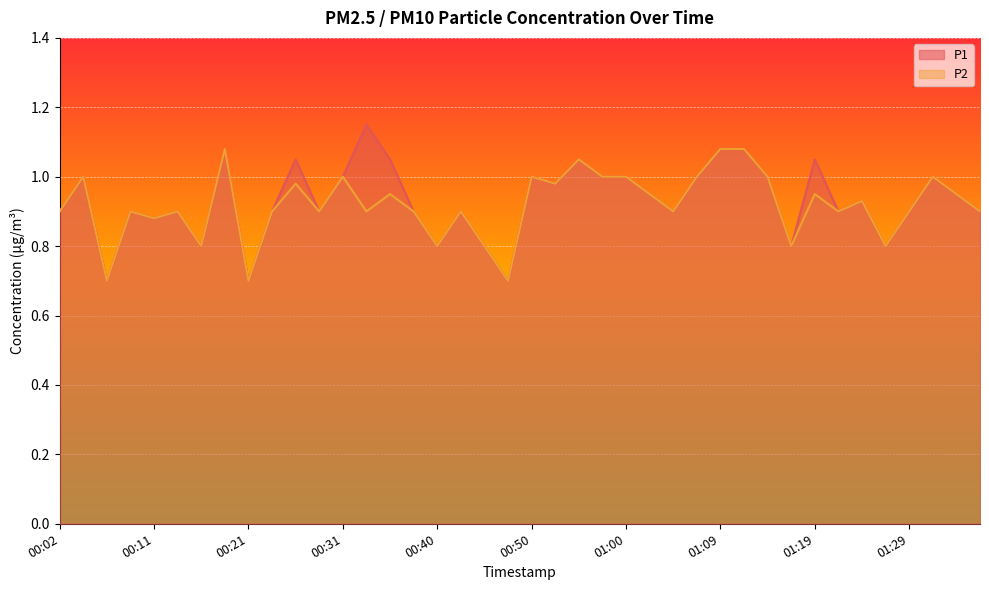

What is the difference between the maximum and second lowest values in the P2 series?

0.4